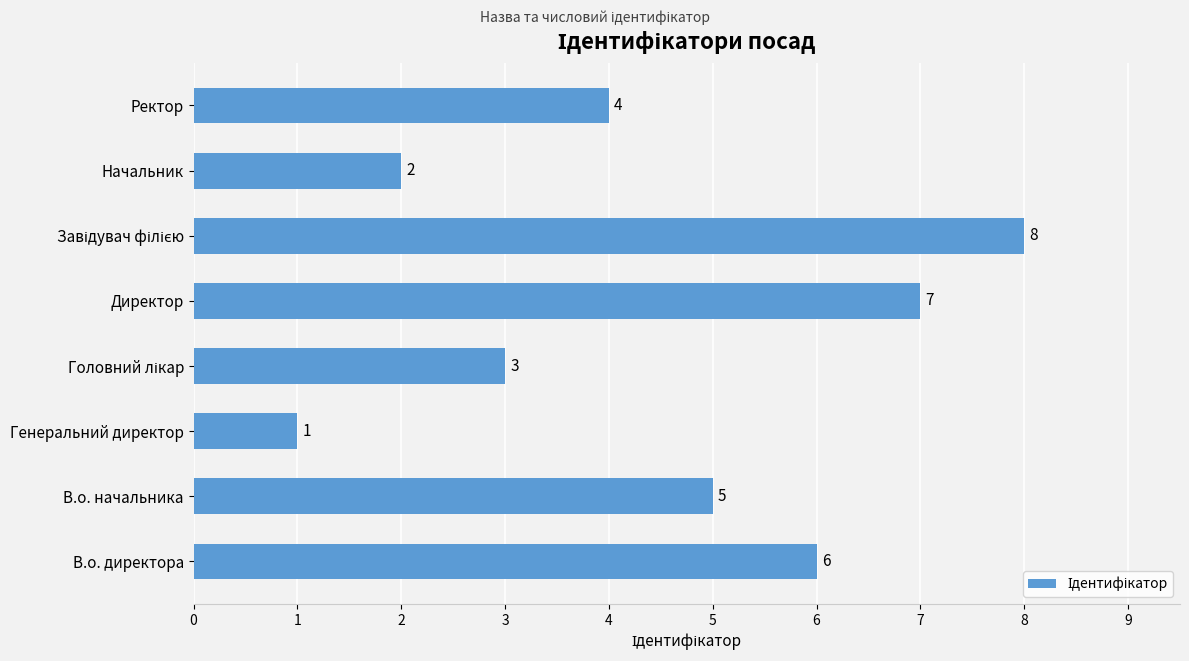

How many data points does each series have?

8